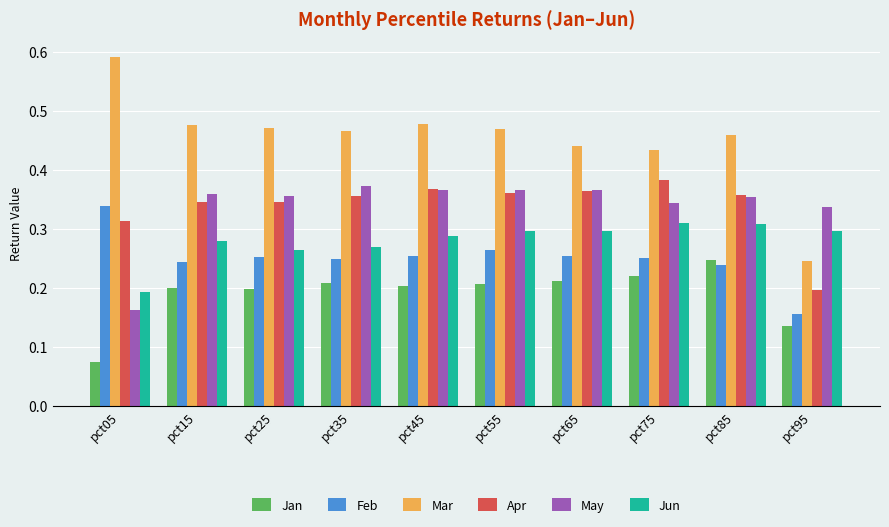

Between pct25 and pct95, which series saw the biggest shift?

Mar